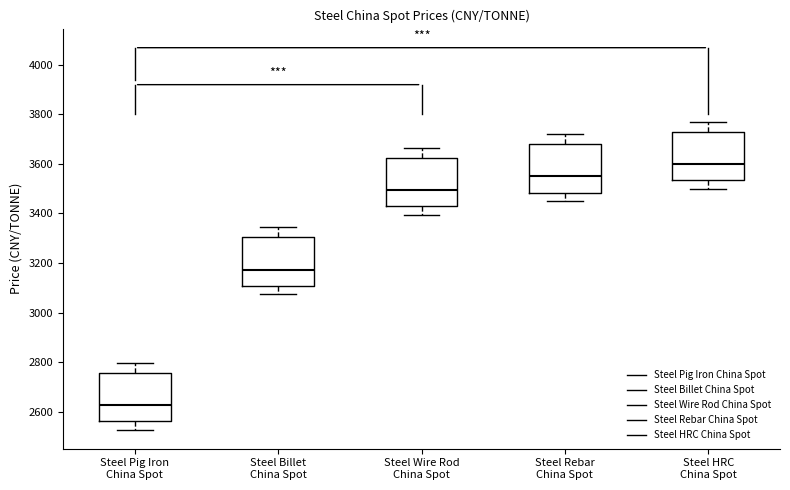

Reading left to right, read every box against the y-axis: the position of its median line, the range the box covers, and the ends of its whiskers. The values are not printed on the chart, so give them approximately, as read against the axis.

Steel Pig Iron China Spot: median 2620, box 2560 to 2760, whiskers 2520 to 2800
Steel Billet China Spot: median 3180, box 3100 to 3300, whiskers 3080 to 3340
Steel Wire Rod China Spot: median 3500, box 3420 to 3620, whiskers 3400 to 3660
Steel Rebar China Spot: median 3540, box 3480 to 3680, whiskers 3440 to 3720
Steel HRC China Spot: median 3600, box 3540 to 3720, whiskers 3500 to 3760